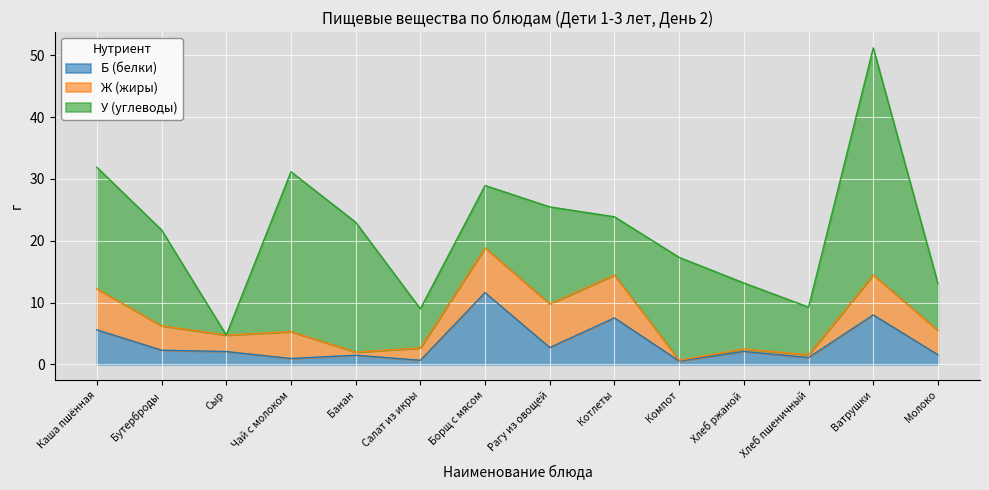

Reading left to right, extract all data points from this chart.

Б (белки): 5.6	2.3	2.1	1.0	1.5	0.7	11.6	2.7	7.5	0.6	2.1	1.1	8.0	1.6
Ж (жиры): 6.6	3.9	2.7	4.3	0.5	2.0	7.2	7.0	6.9	0.1	0.4	0.4	6.5	3.9
У (углеводы): 19.7	15.5	0.0	25.9	21.0	6.3	10.1	15.7	9.4	16.6	10.7	7.7	36.7	7.6